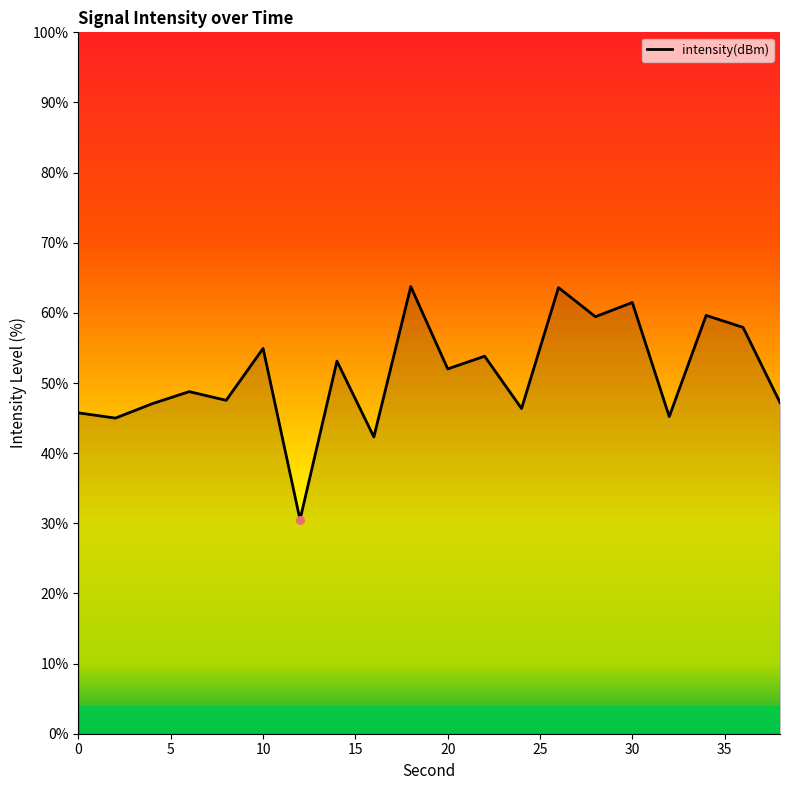

What is the smallest value displayed?

30.5